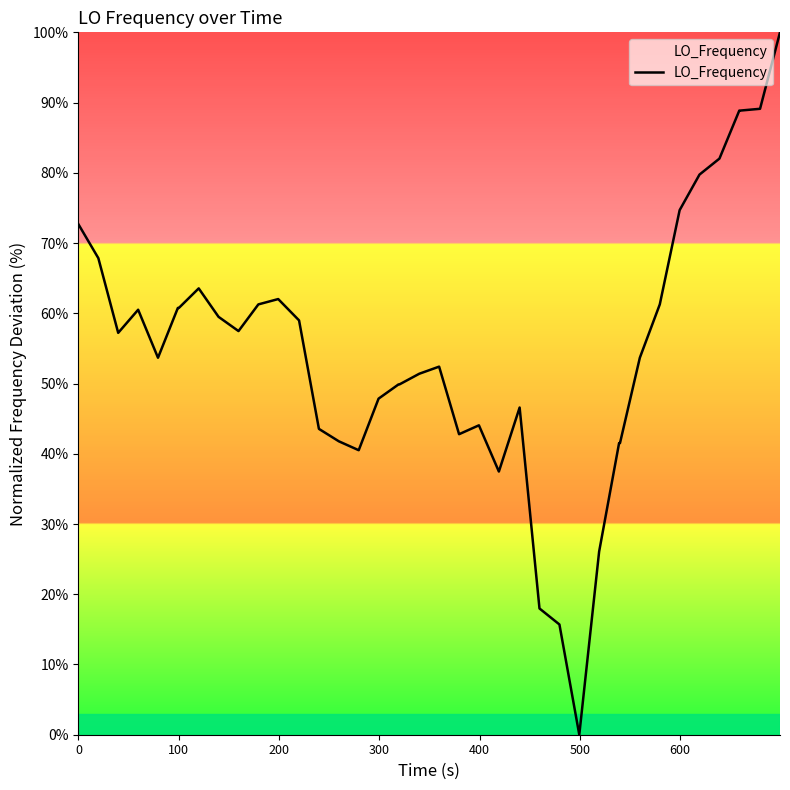

What is the greatest value displayed?

100.0